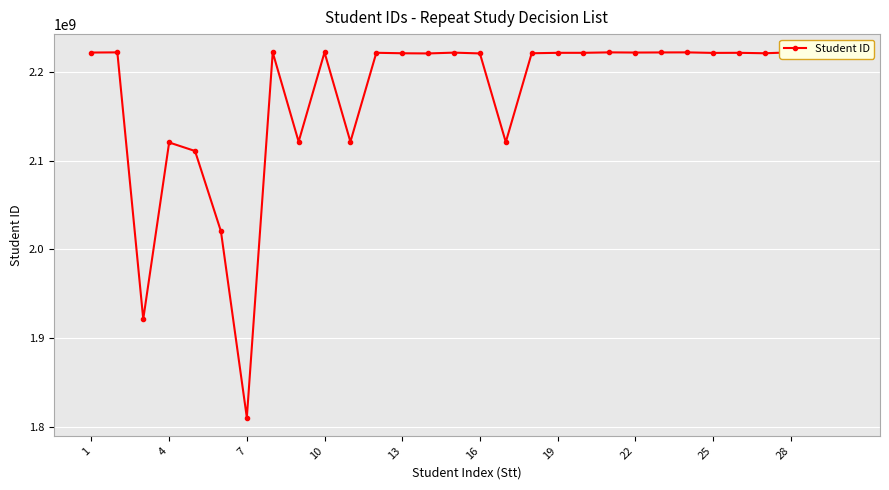

What is the difference between the maximum and second lowest values?

300189767